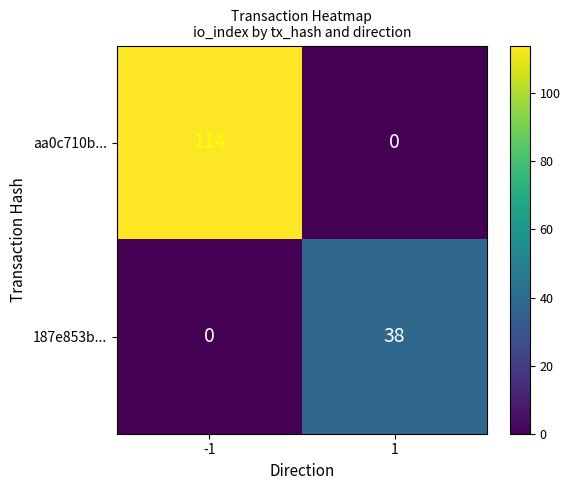

True or false: 187e853b... has a value of 24 at 1.

False